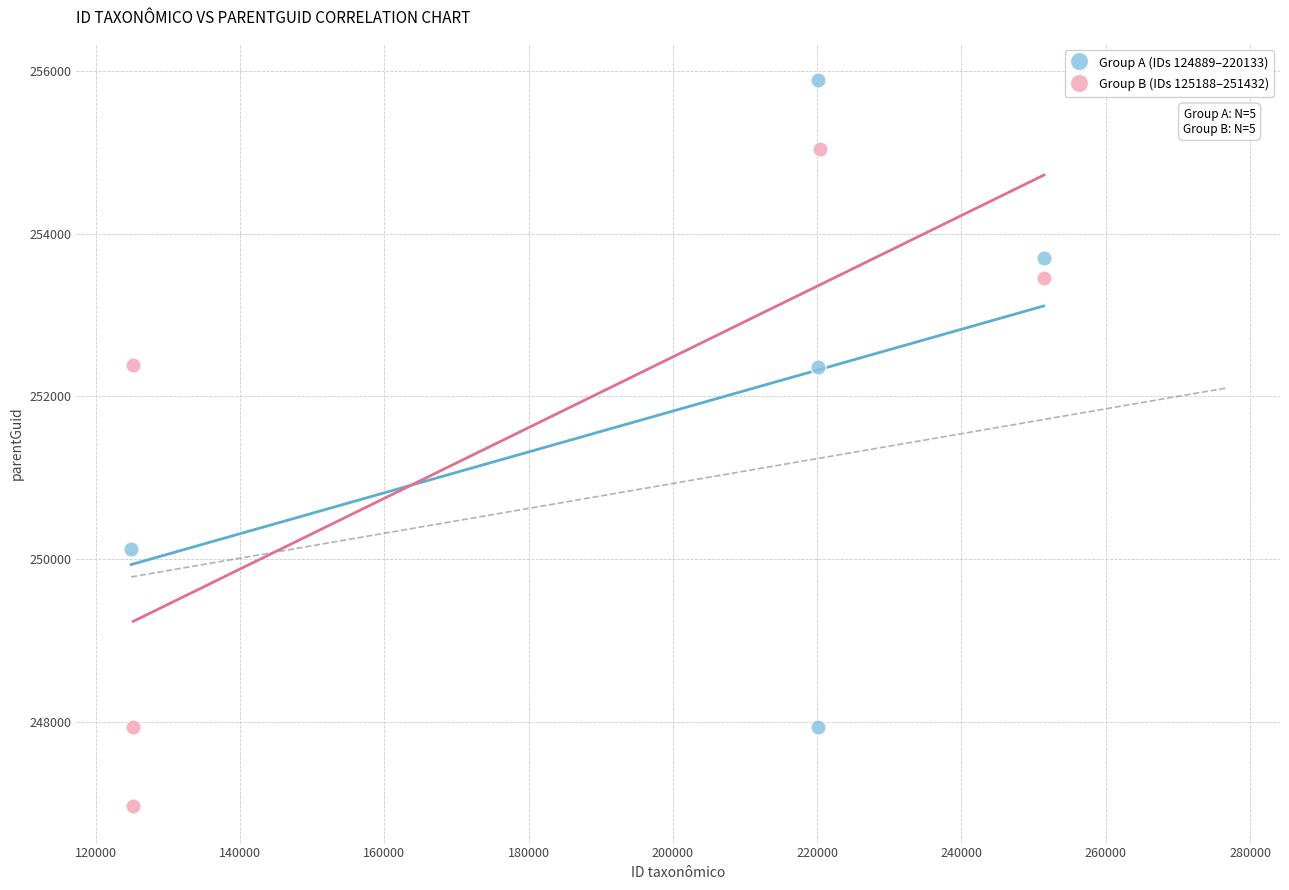

Which series contains the highest Y value?

Group A (IDs 124889–220133)